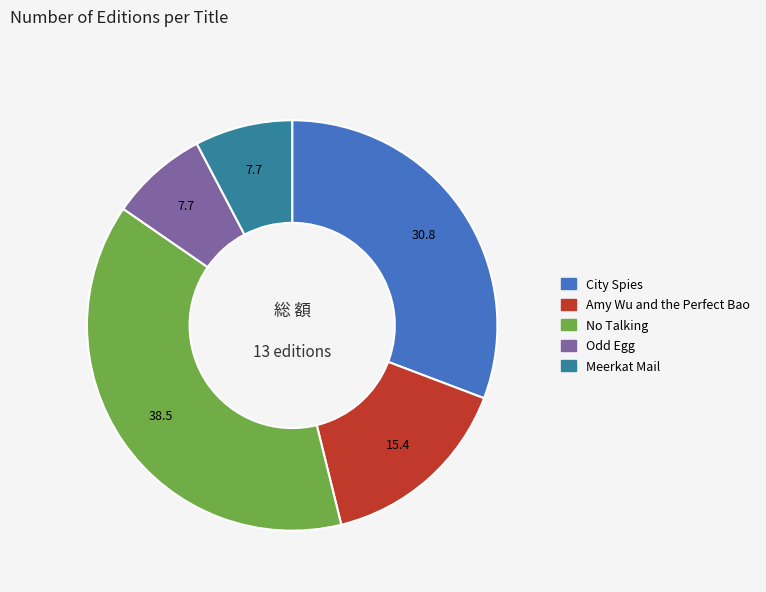

Is it true that Meerkat Mail is 1% of the pie?

False